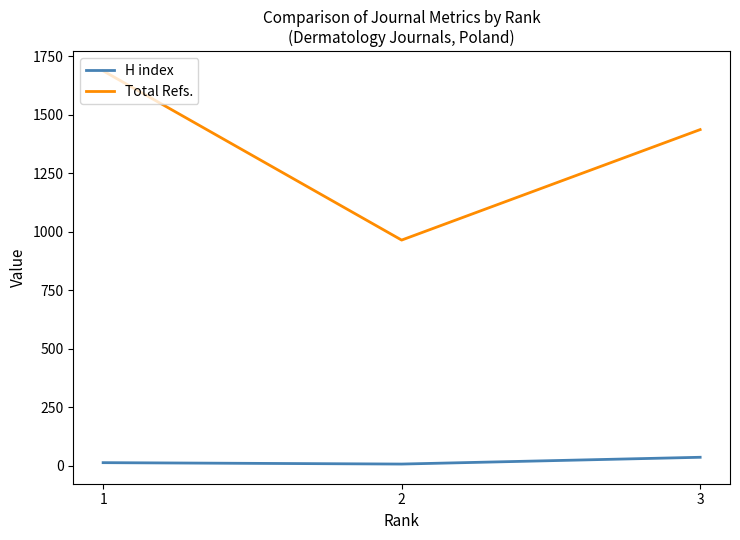

Which series has the widest spread of values?

Total Refs.